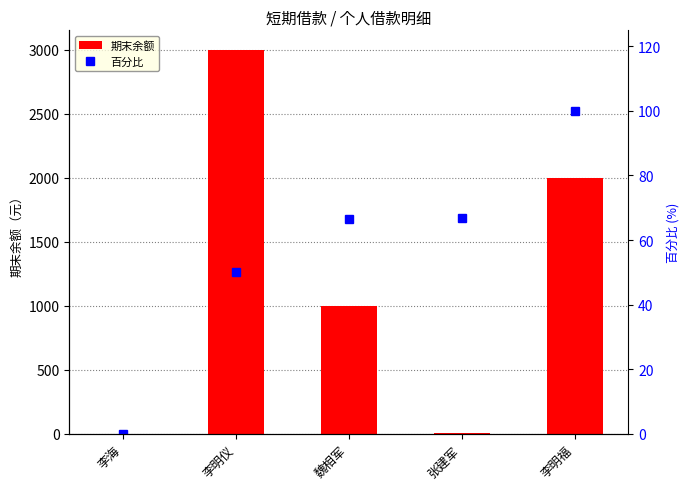

Rank the series by their average value, from highest to lowest.

期末余额, 百分比